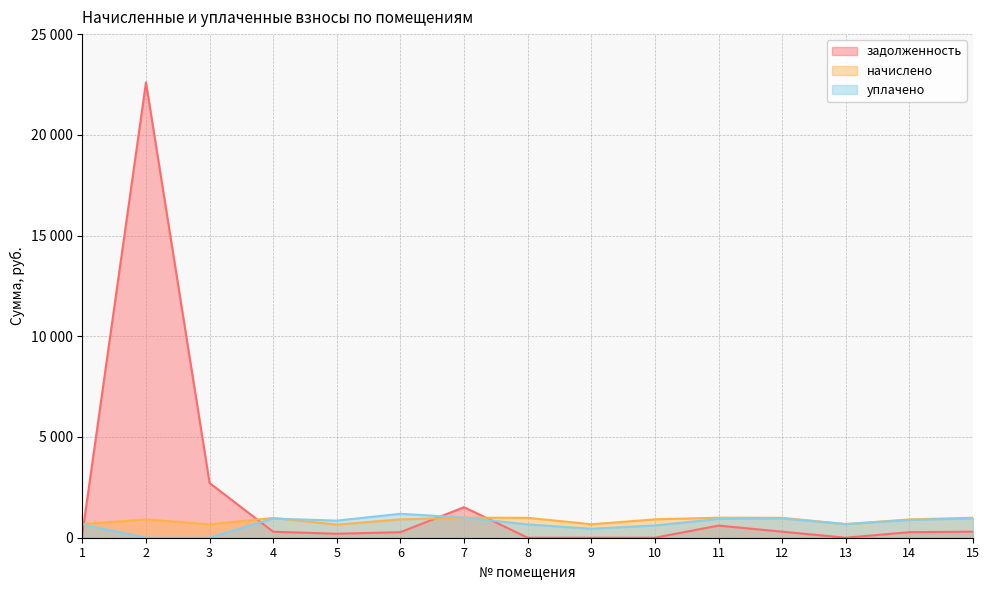

Which category has the lowest value across all series?

8